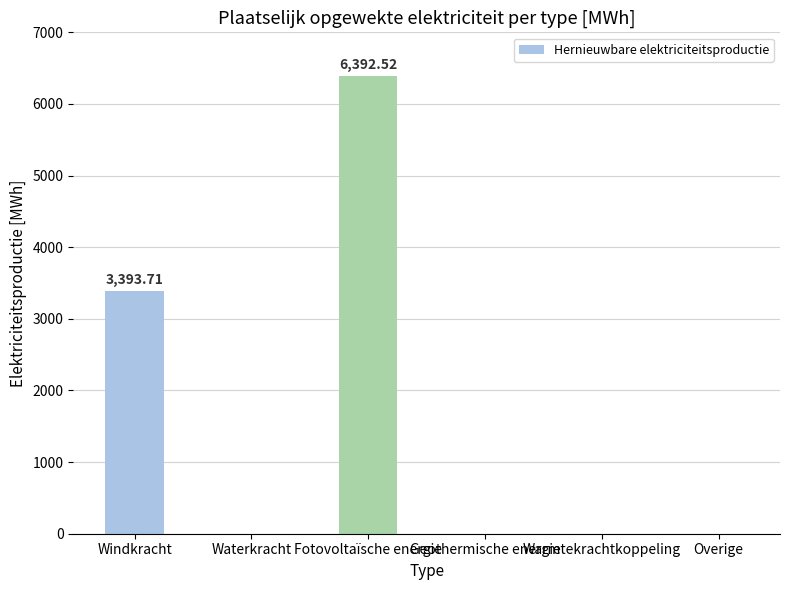

What is the sum of all values?

9786.2